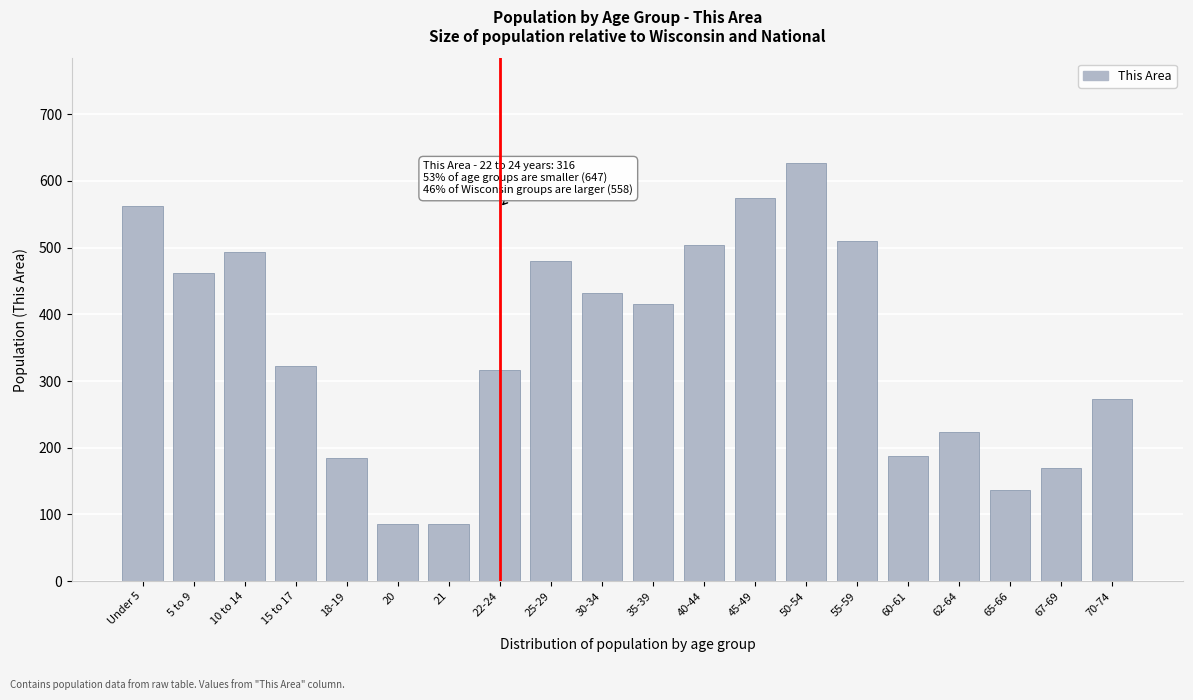

The value at 22-24 is 441. True or false?

False